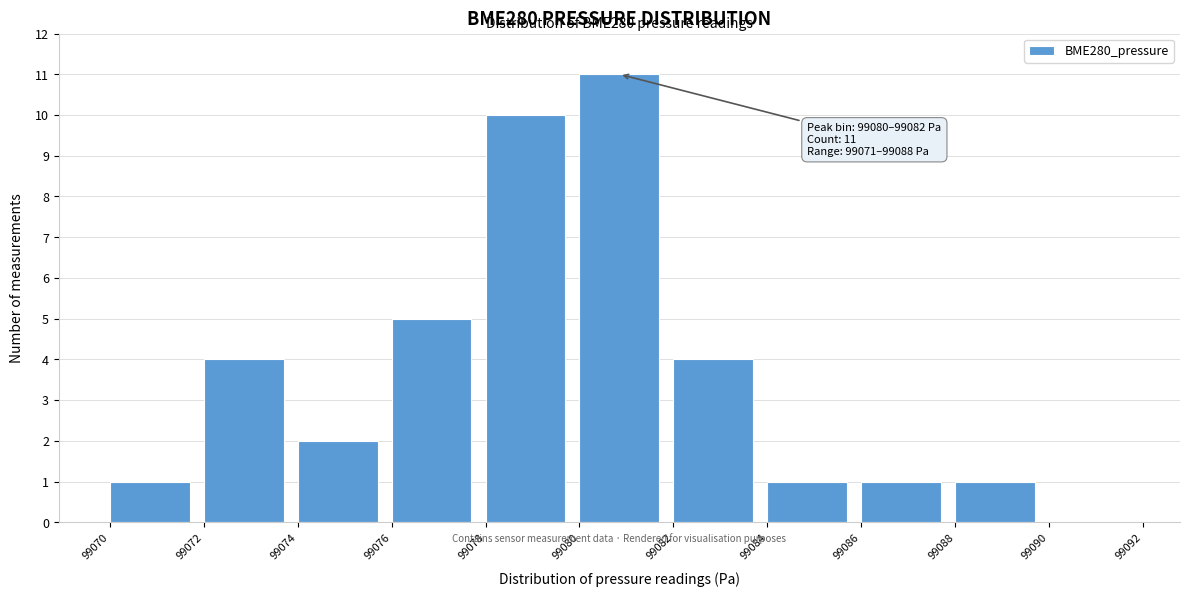

Over which range of the x-axis is the bar tallest?

99080 to 99082